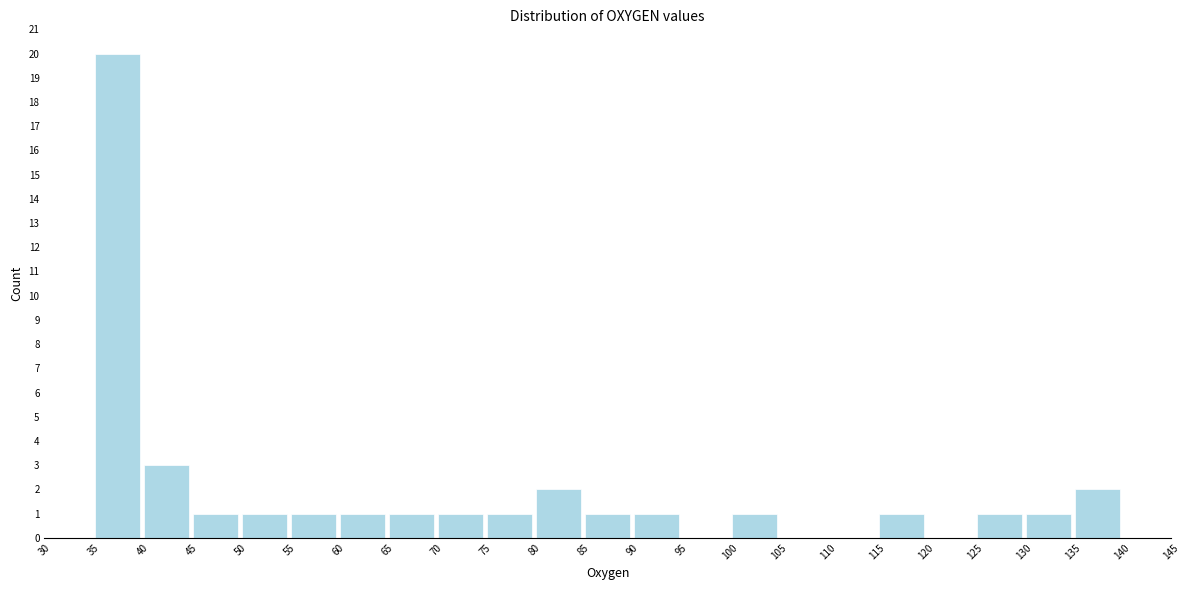

How tall is the bar that spans 40 to 45 on the x-axis? The values are not printed on the chart, so give them approximately, as read against the axis.

3